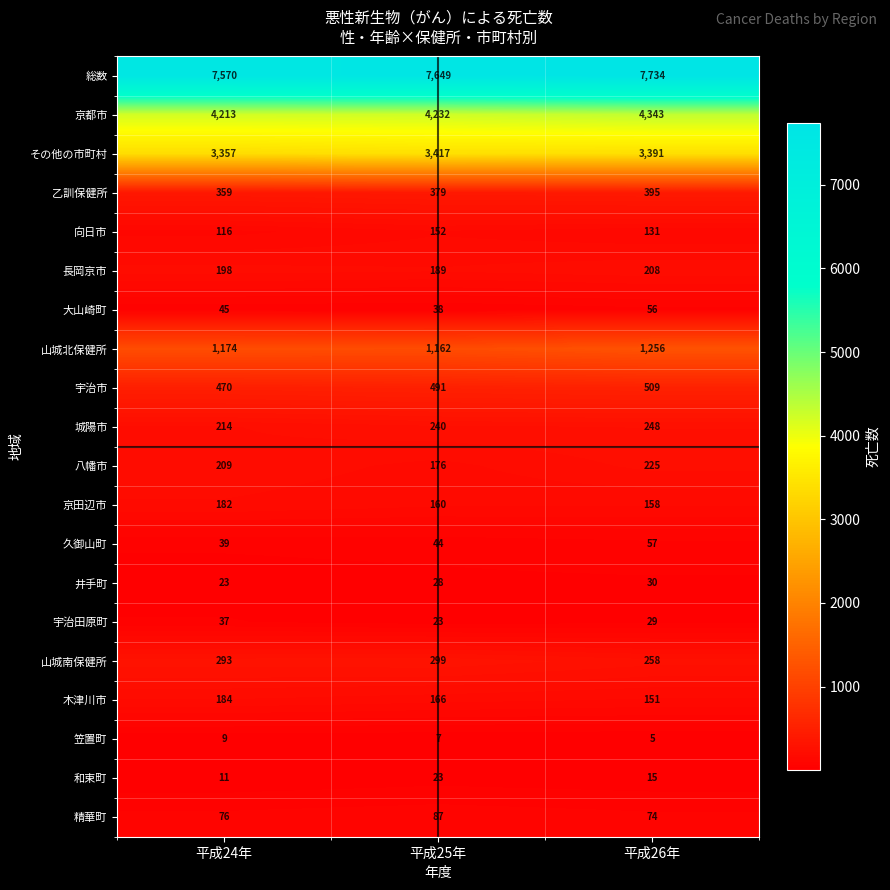

What is the maximum value for 笠置町?

9